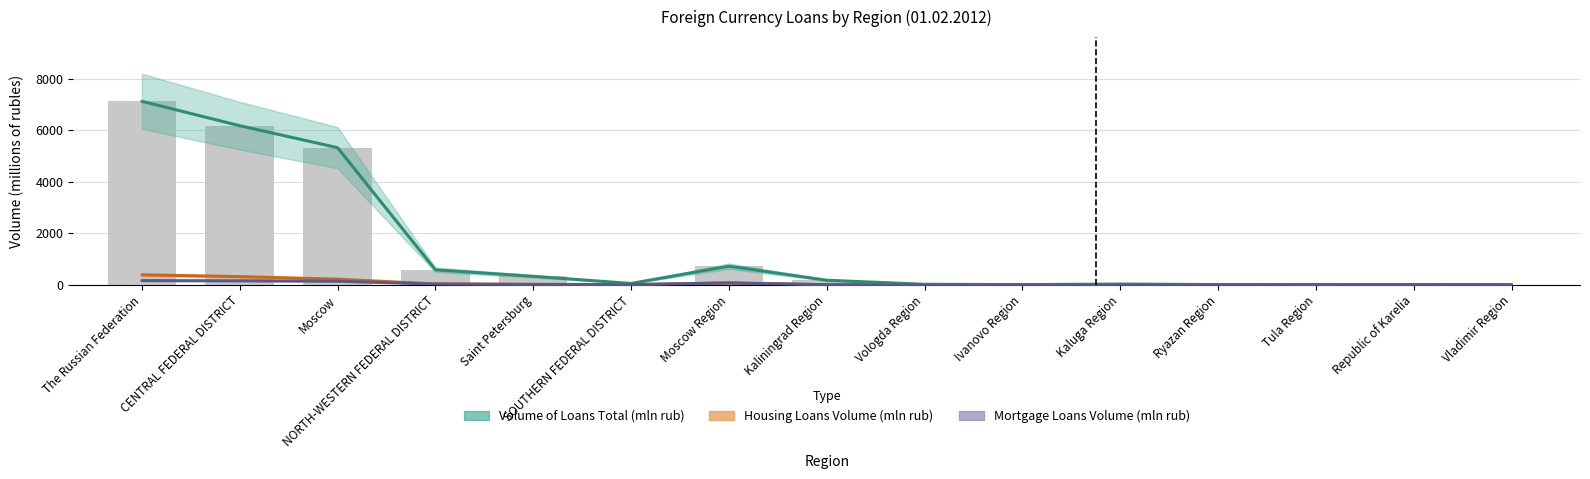

What is the sum of the Volume of Loans Total (mln rub) values at Vologda Region and Tula Region?

37